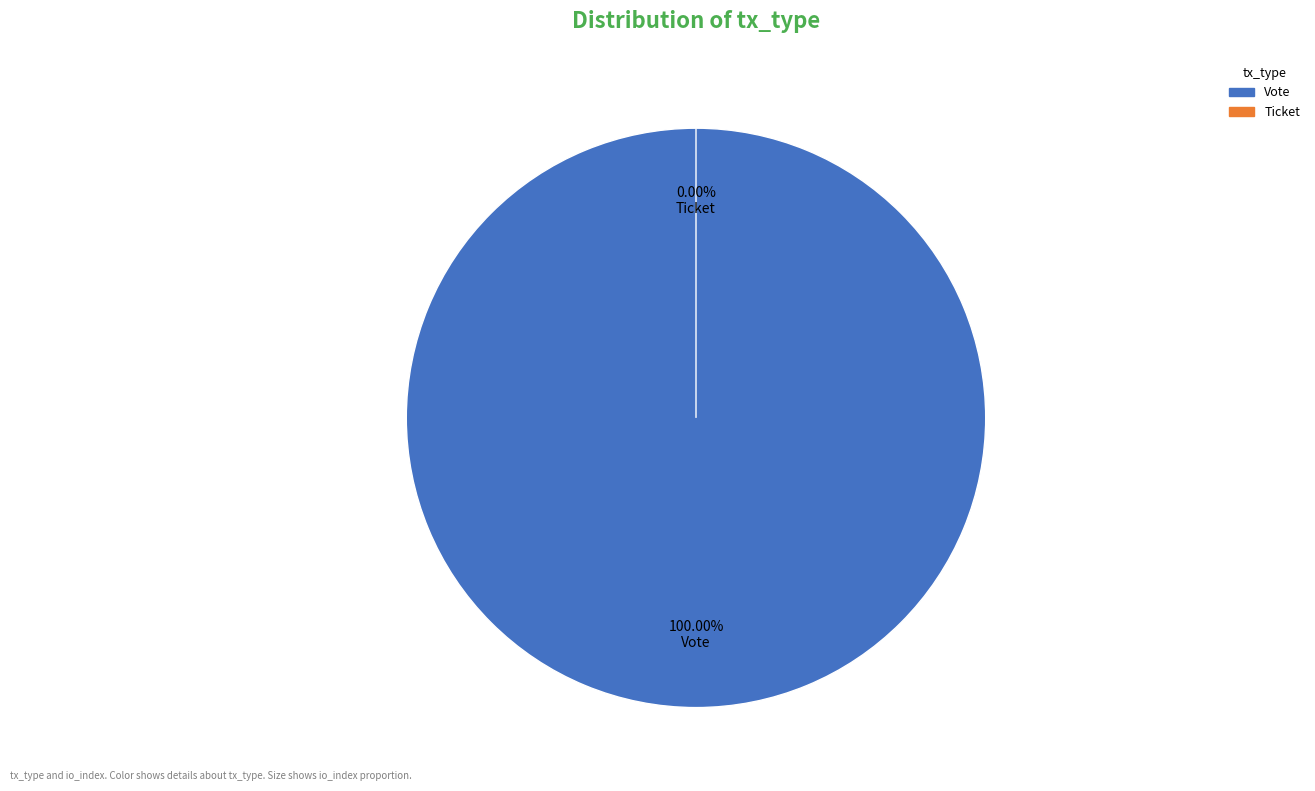

To the nearest percent, what is the combined percentage of Vote and Ticket?

100%